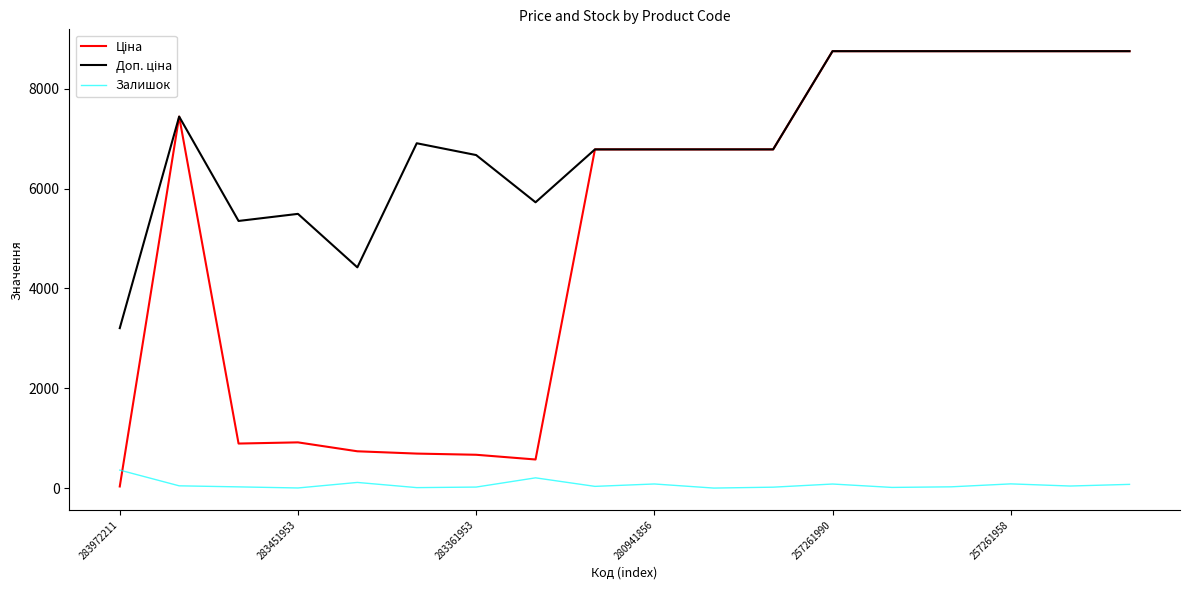

What is the maximum value shown in the chart?

8755.5